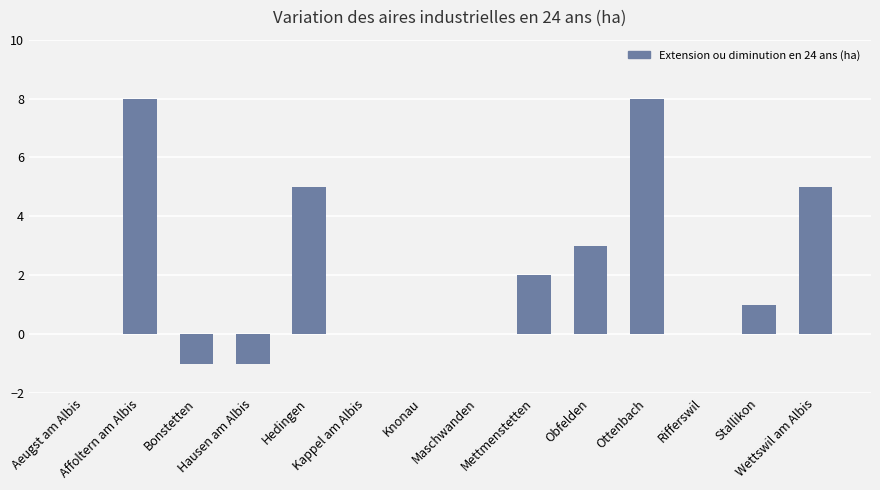

The chart shows a value of 2 at Stallikon. True or false?

False